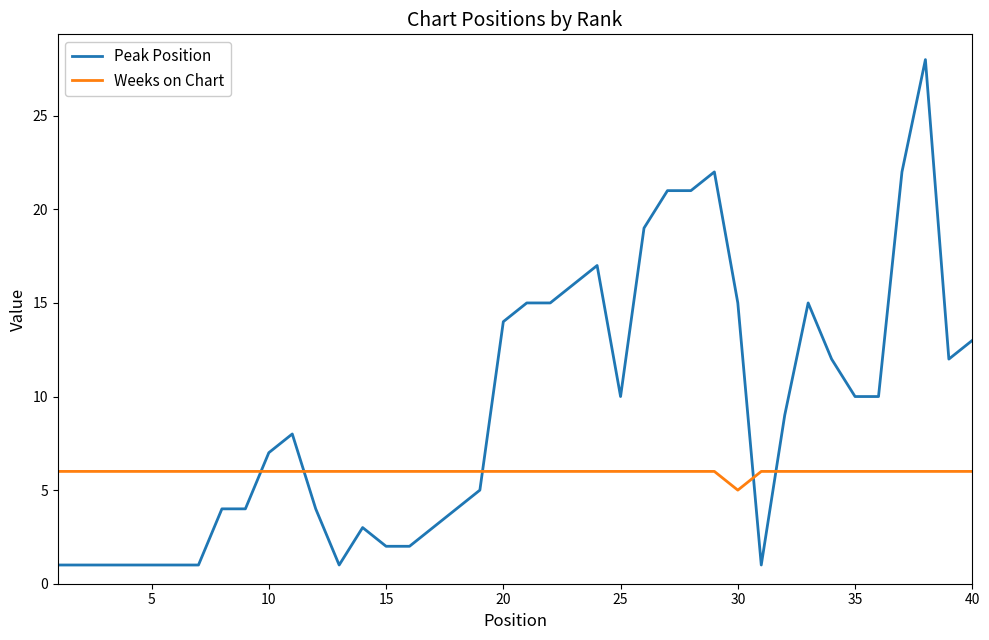

What is the maximum value shown in the chart?

28